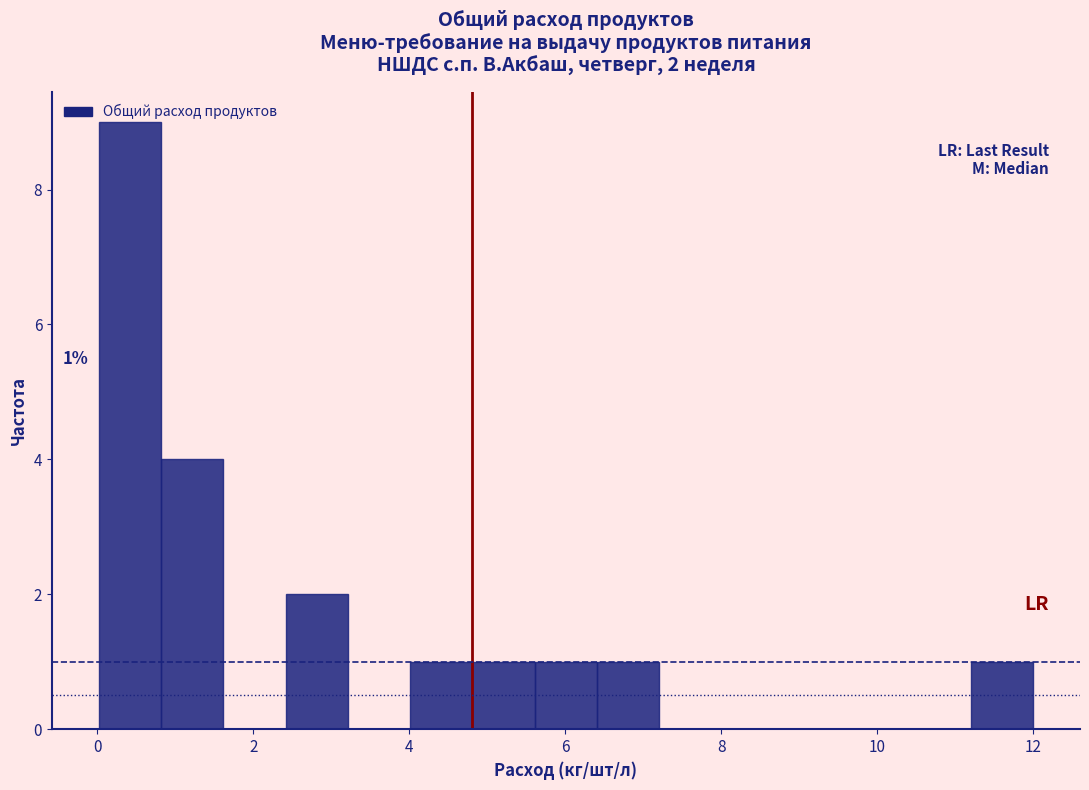

Read against the x-axis, roughly where is the centre of the tallest bar?

0.4